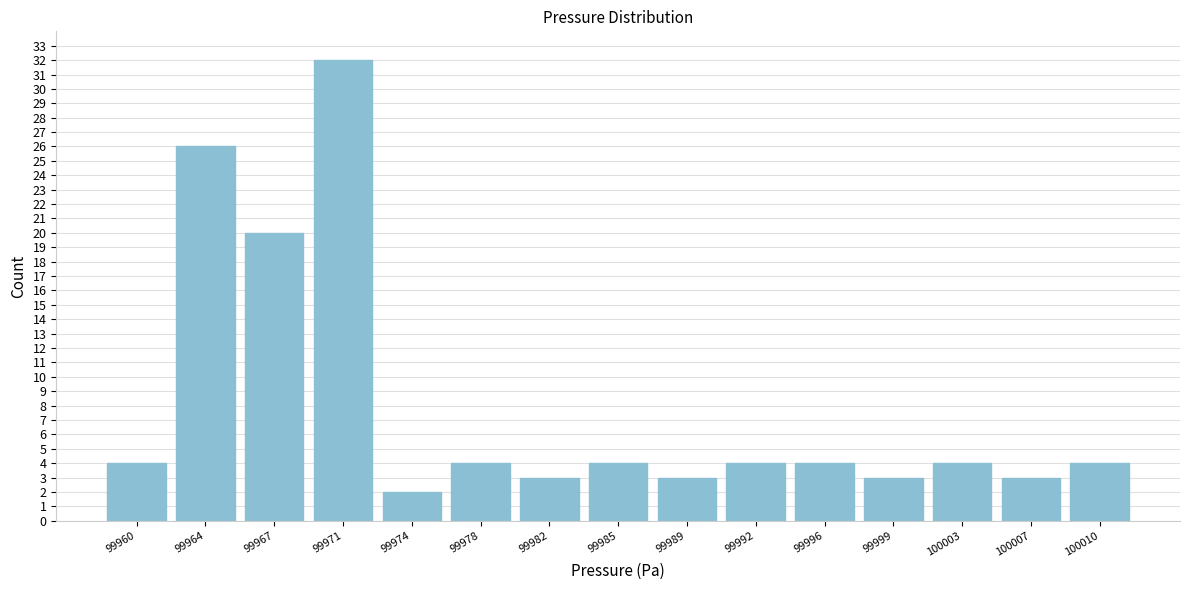

Reading left to right, list all the values displayed in this chart.

99960=4	99964=26	99967=20	99971=32	99974=2	99978=4	99982=3	99985=4	99989=3	99992=4	99996=4	99999=3	100003=4	100007=3	100010=4